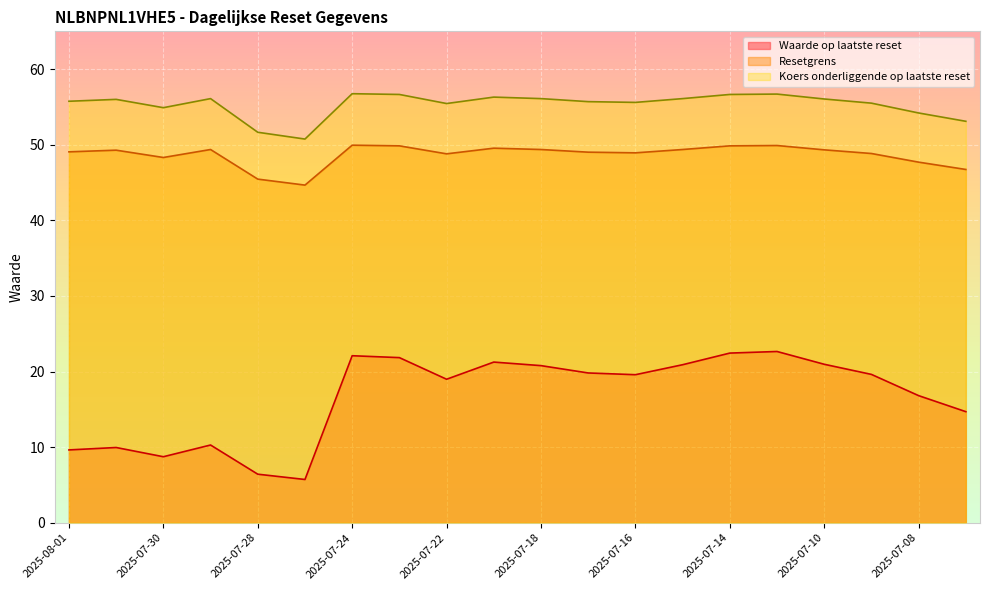

Which series has the largest total across all categories?

Koers onderliggende op laatste reset